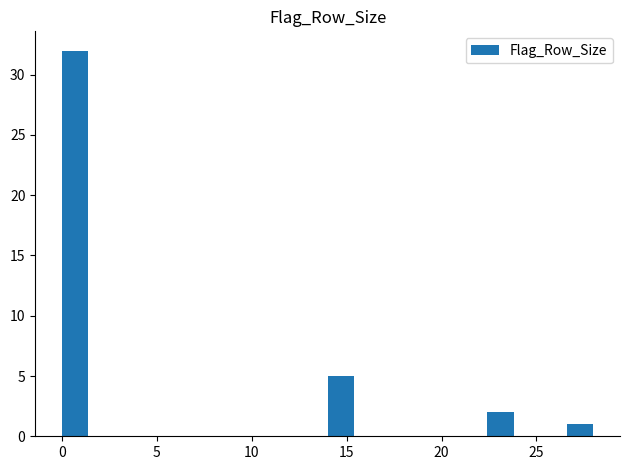

Read against the x-axis, roughly where is the centre of the tallest bar?

0.5